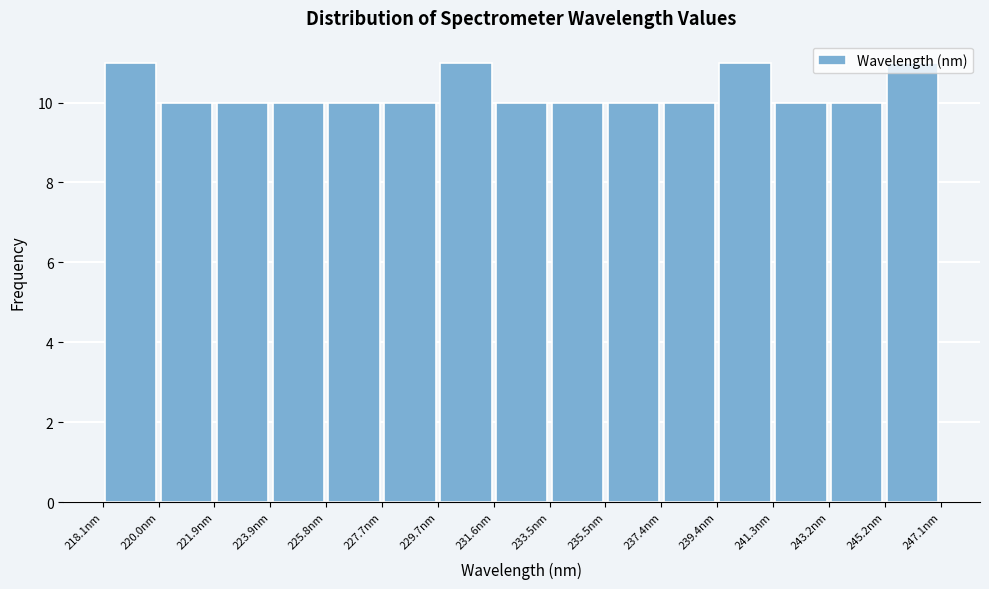

What is the height of the bar covering 239.4 to 241.2 on the x-axis? Neither the bar edges nor the heights are printed on the chart, so give them approximately, as read against the axes.

11